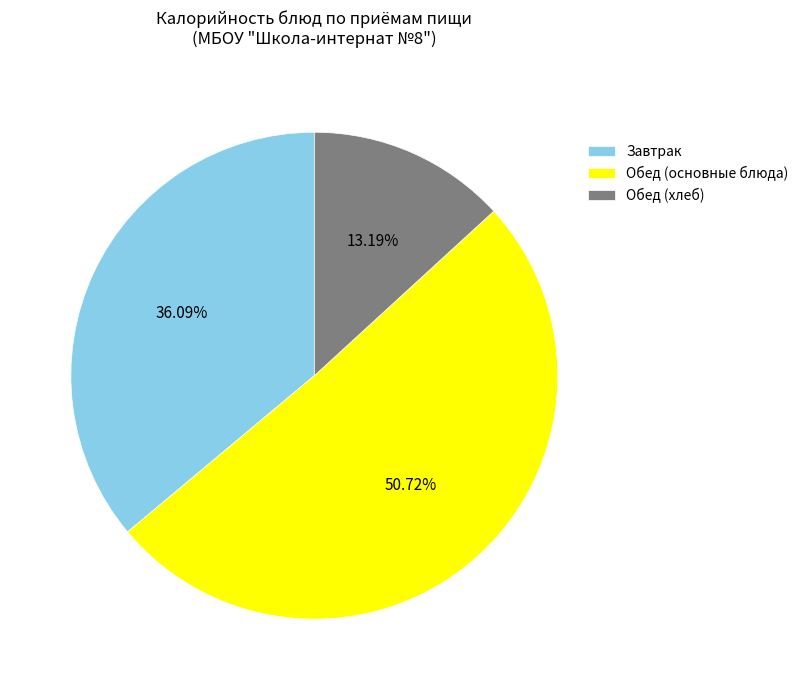

Is there any slice that represents more than half of the pie?

Yes